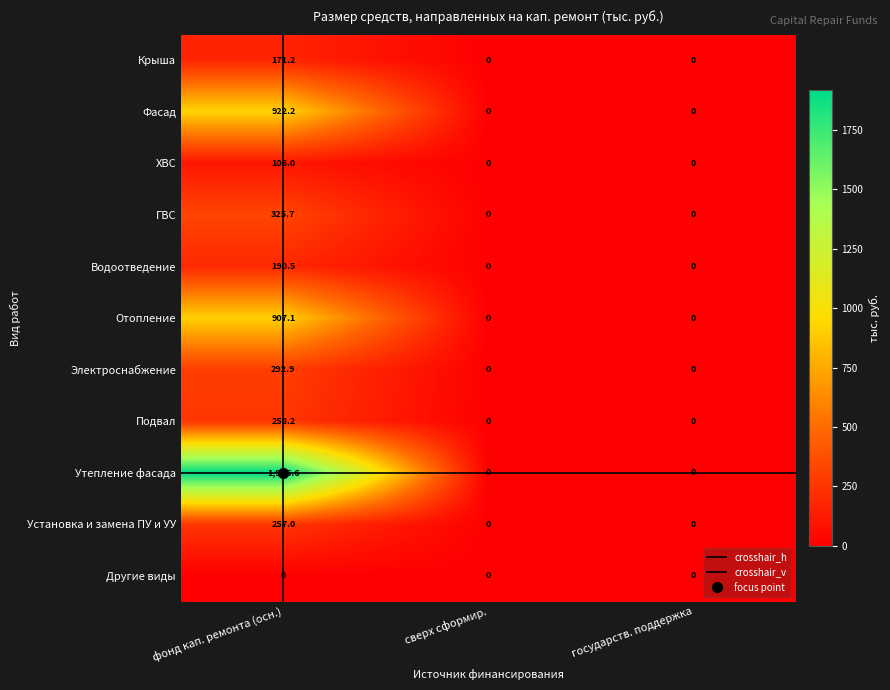

What is the spread (max minus min) of values at фонд кап. ремонта (осн.)?

1916.6